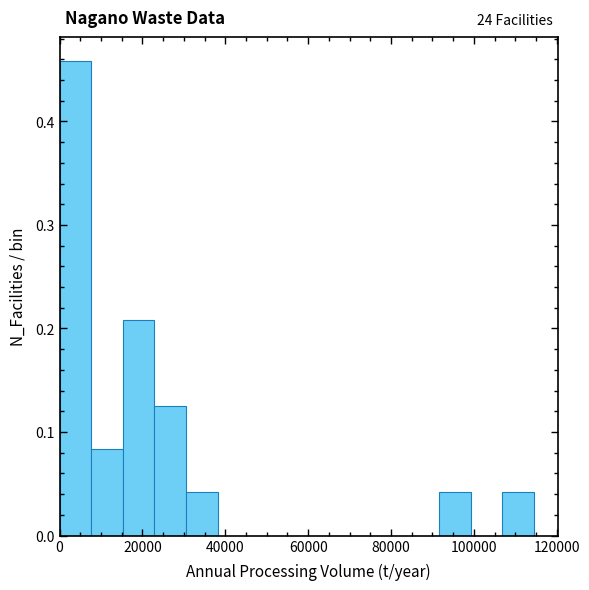

Around what value on the x-axis is the tallest bar? Give the approximate position of its centre, as read against the axis.

4000